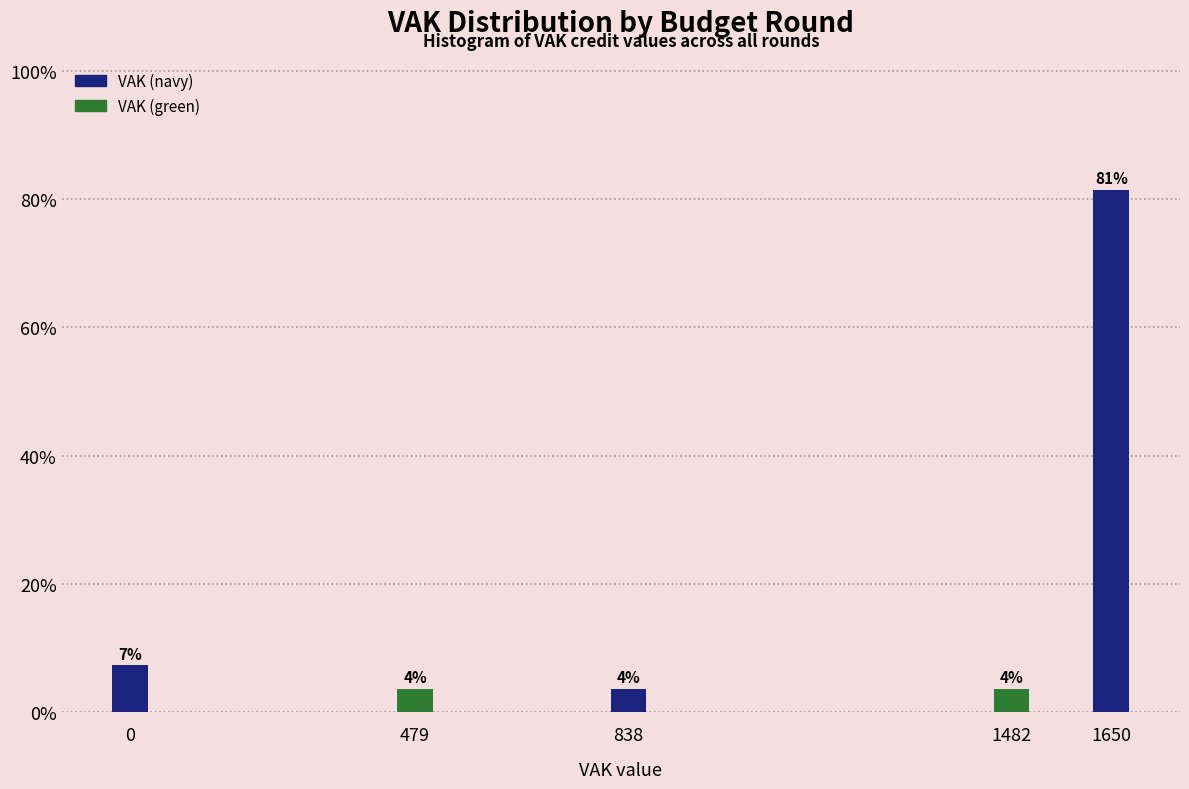

How many bars are there in total?

5